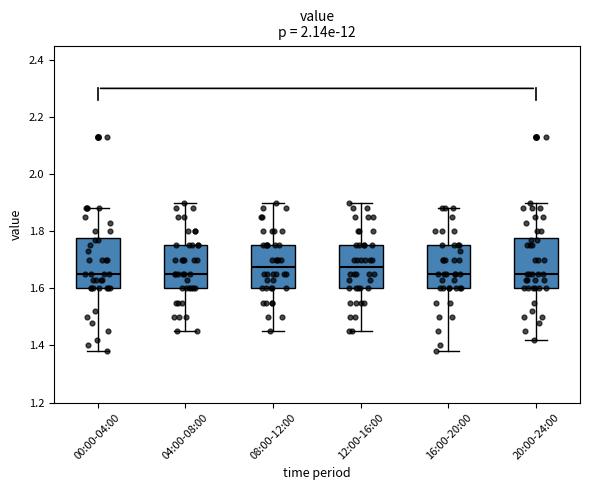

Reading left to right, transcribe this box plot: for each box, give where its median line is, the range the box spans, and where its two whiskers end, as read against the y-axis. The values are not printed on the chart, so give them approximately, as read against the axis.

00:00-04:00: median 1.66, box 1.60 to 1.78, whiskers 1.38 to 1.88
04:00-08:00: median 1.66, box 1.60 to 1.76, whiskers 1.46 to 1.90
08:00-12:00: median 1.68, box 1.60 to 1.76, whiskers 1.46 to 1.90
12:00-16:00: median 1.68, box 1.60 to 1.76, whiskers 1.46 to 1.90
16:00-20:00: median 1.66, box 1.60 to 1.76, whiskers 1.38 to 1.88
20:00-24:00: median 1.66, box 1.60 to 1.78, whiskers 1.42 to 1.90